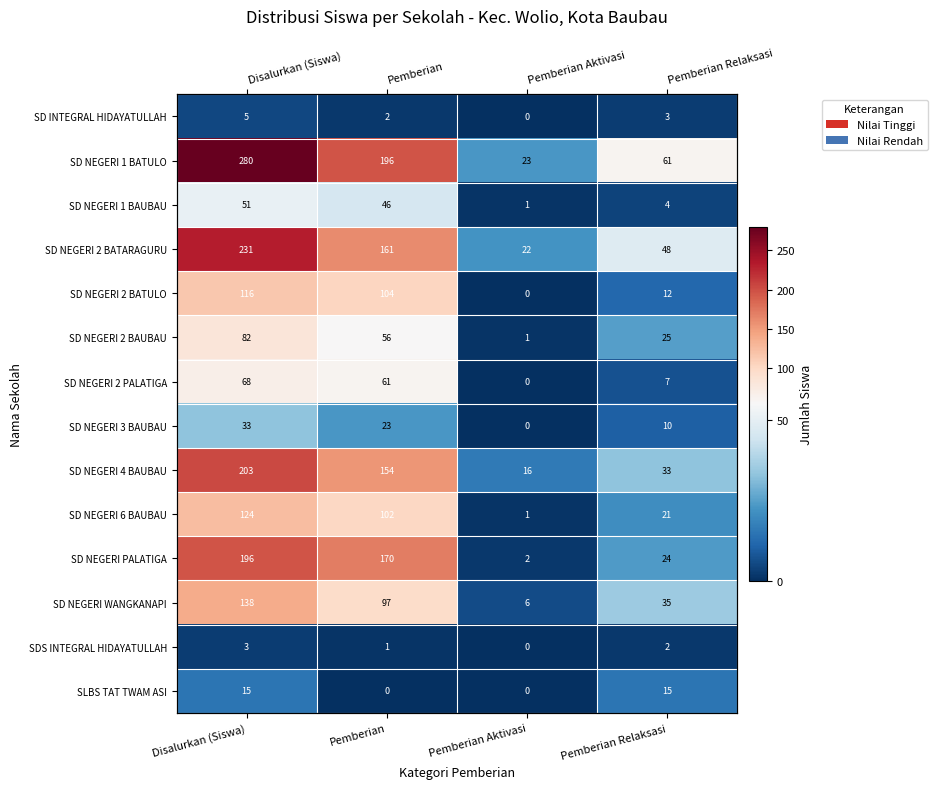

Rank the series by their maximum value, from lowest to highest.

SDS INTEGRAL HIDAYATULLAH, SD INTEGRAL HIDAYATULLAH, SLBS TAT TWAM ASI, SD NEGERI 3 BAUBAU, SD NEGERI 1 BAUBAU, SD NEGERI 2 PALATIGA, SD NEGERI 2 BAUBAU, SD NEGERI 2 BATULO, SD NEGERI 6 BAUBAU, SD NEGERI WANGKANAPI, SD NEGERI PALATIGA, SD NEGERI 4 BAUBAU, SD NEGERI 2 BATARAGURU, SD NEGERI 1 BATULO